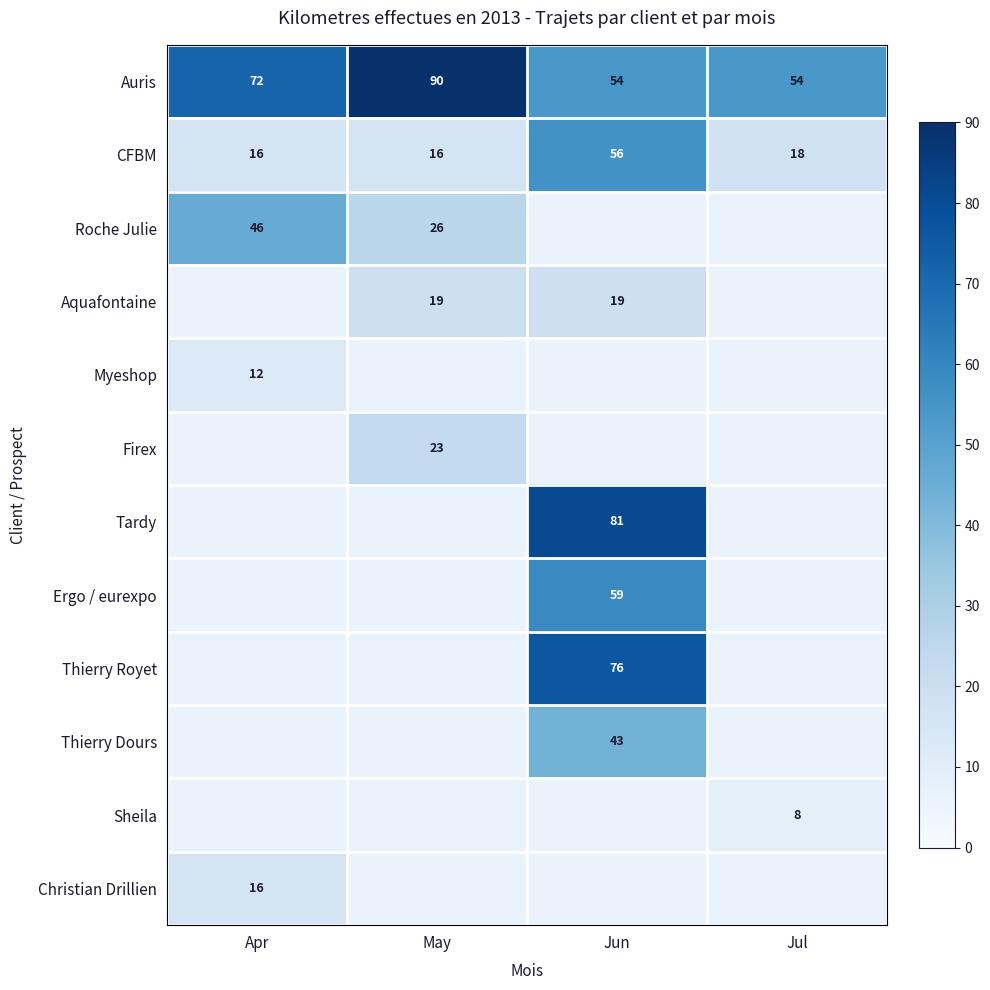

At how many categories does at least one series exceed 49?

4